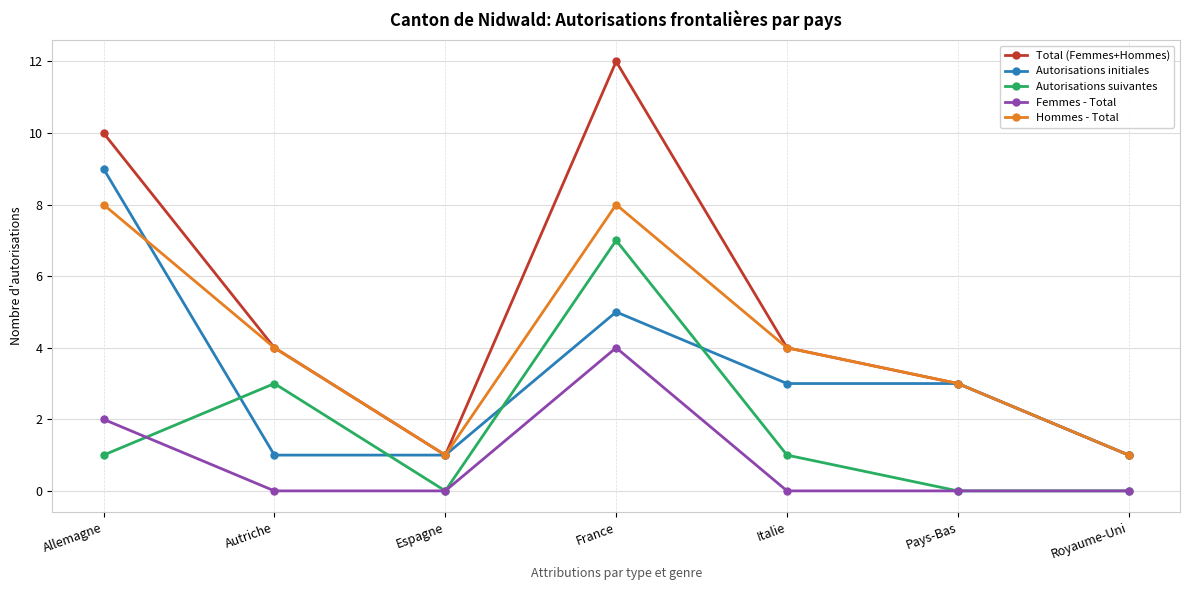

True or false: Autorisations suivantes has a value of -3 at Espagne.

False